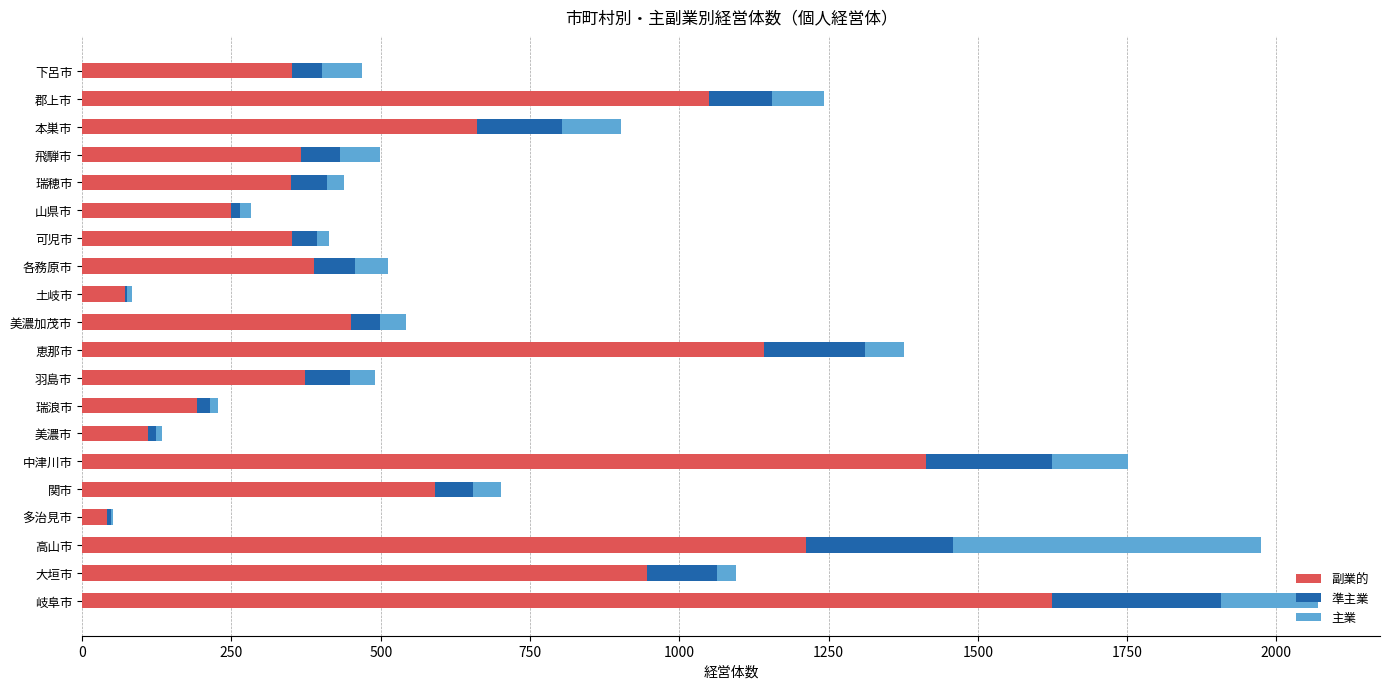

What is the highest value of the 副業的 series?

1624